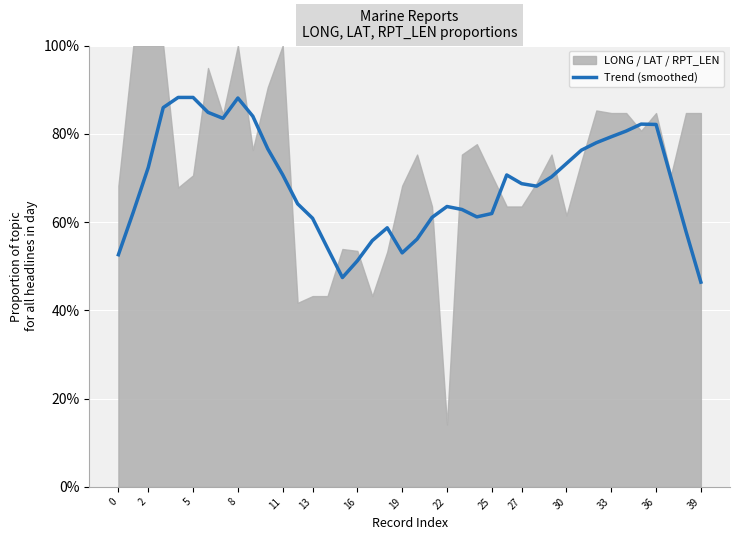

Reading right to left, what are all the values shown in this chart?

0.5	0.6	0.7	0.8	0.8	0.8	0.8	0.8	0.8	0.7	0.7	0.7	0.7	0.7	0.6	0.6	0.6	0.6	0.6	0.6	0.5	0.6	0.6	0.5	0.5	0.5	0.6	0.6	0.7	0.8	0.8	0.9	0.8	0.8	0.9	0.9	0.9	0.7	0.6	0.5